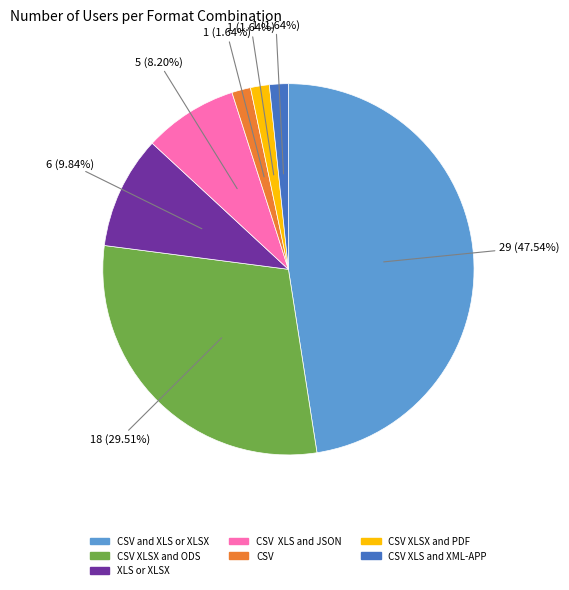

Is there a majority slice in this chart?

No